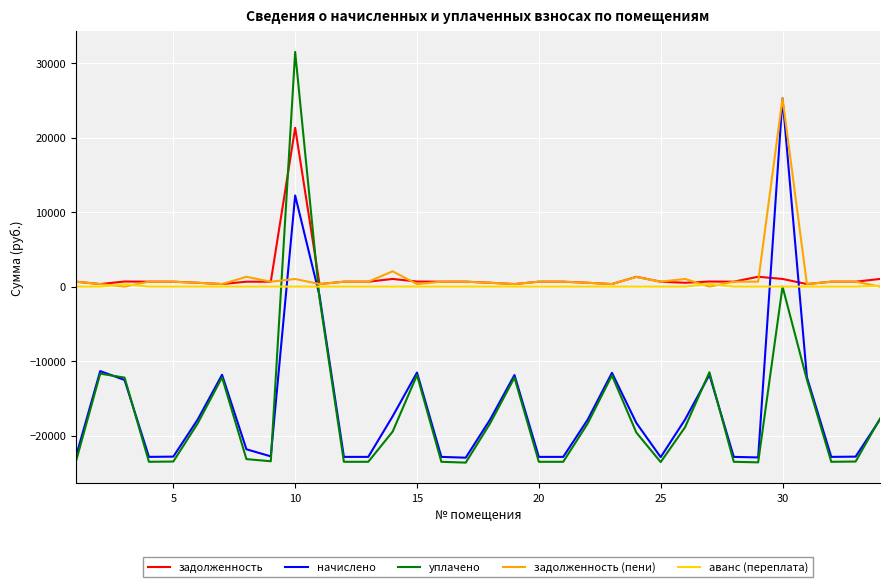

What is the maximum value shown in the chart?

31506.8